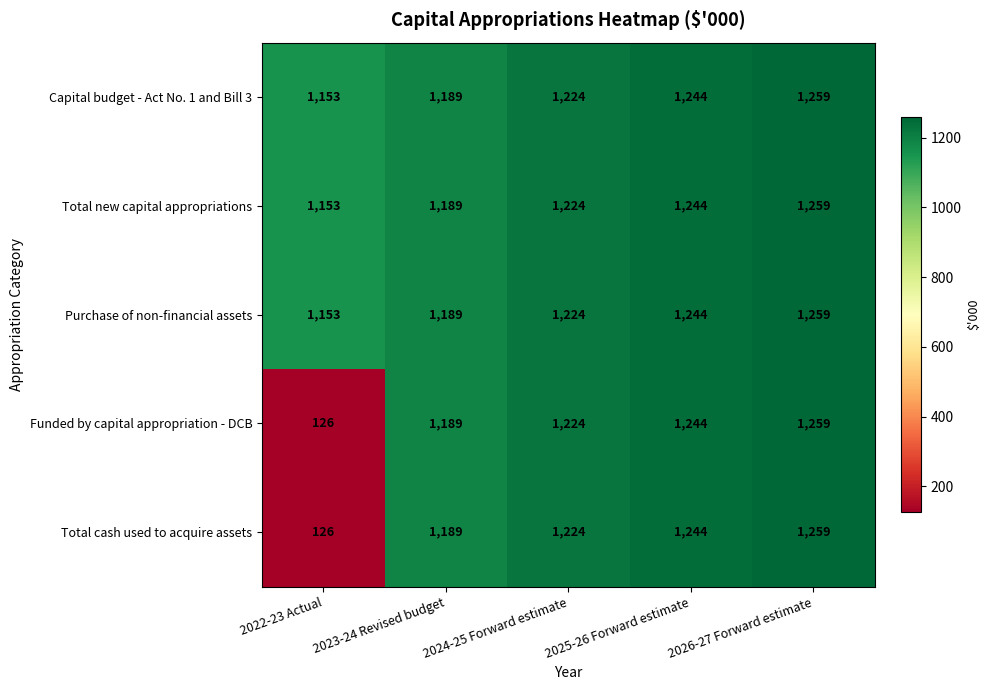

What is the minimum value for Purchase of non-financial assets?

1153